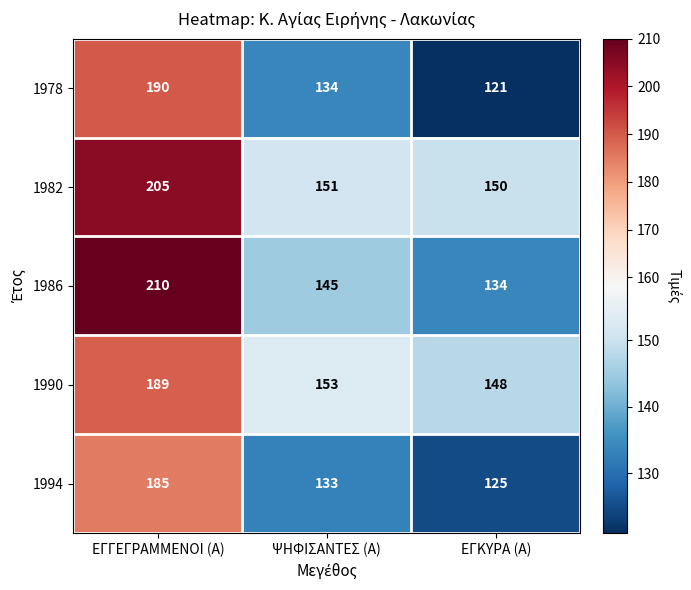

Rank the series by their maximum value, from lowest to highest.

1994, 1990, 1978, 1982, 1986